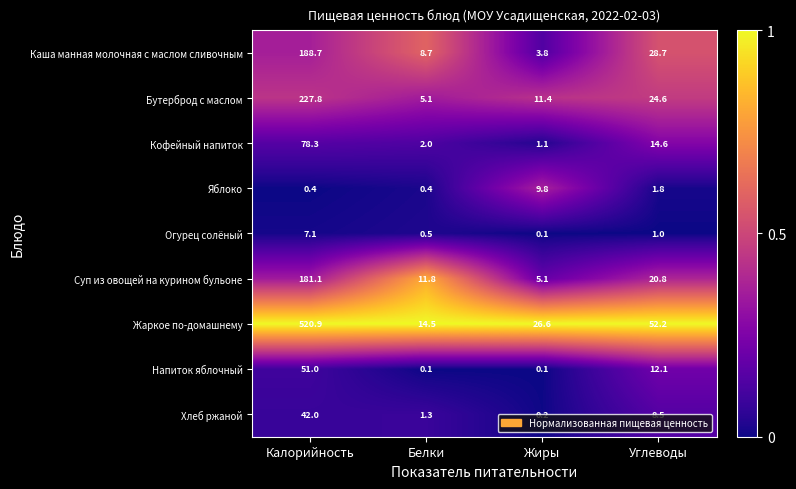

What is the difference between the highest and lowest values at Углеводы?

51.2